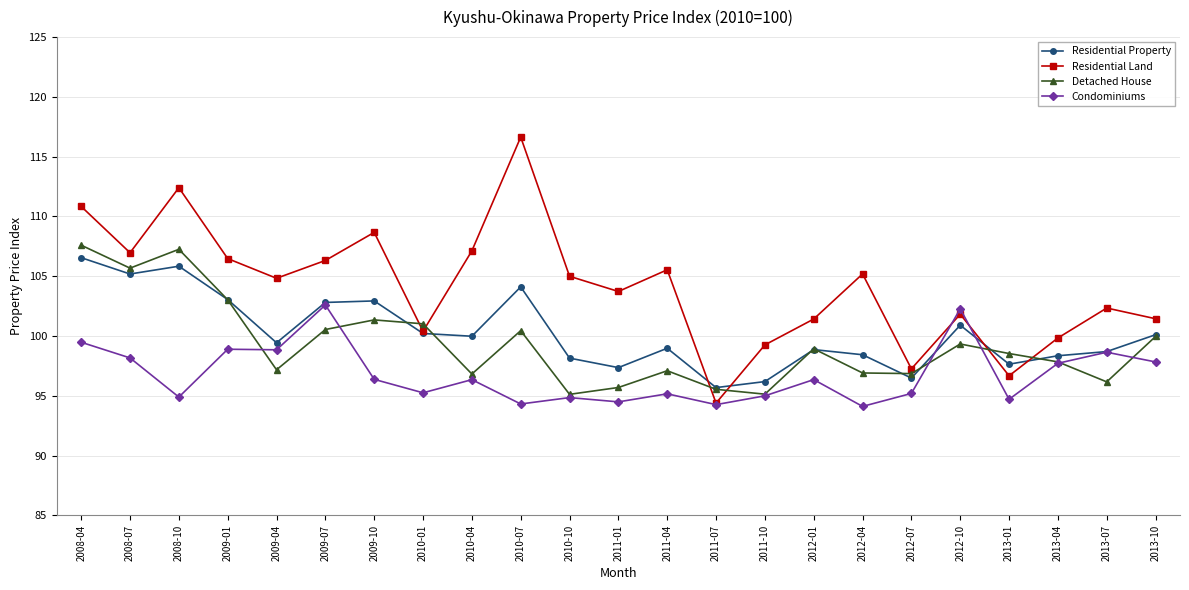

What is the total value across all series at 2009-07?

412.3